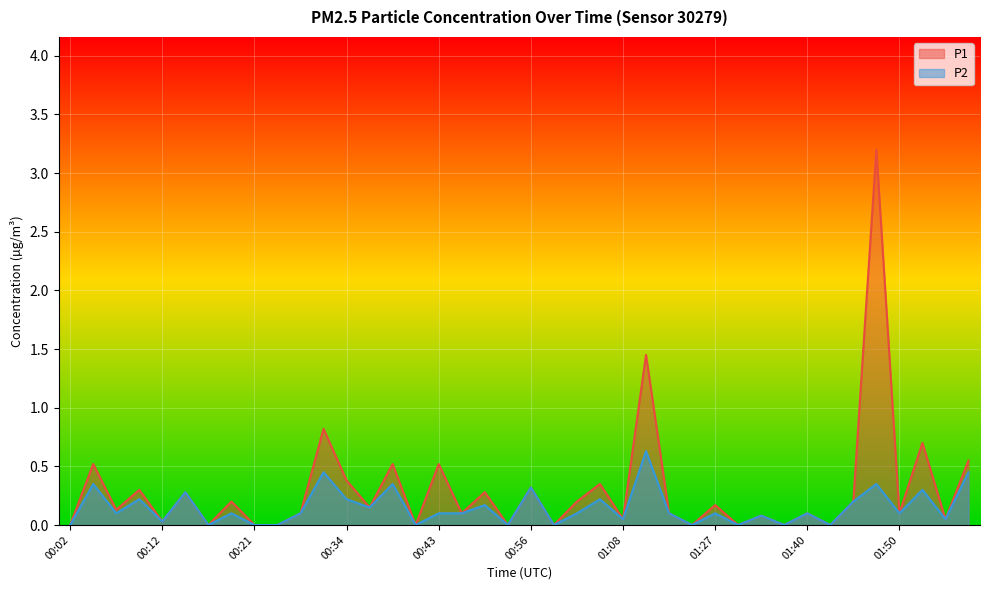

Reading left to right, transcribe all the data shown in this chart.

P1: 00:02=0.0	00:04=0.5	00:07=0.1	00:09=0.3	00:12=0.0	00:14=0.3	00:16=0.0	00:19=0.2	00:21=0.0	00:26=0.0	00:29=0.1	00:31=0.8	00:34=0.4	00:36=0.1	00:38=0.5	00:41=0.0	00:43=0.5	00:46=0.1	00:51=0.3	00:53=0.0	00:56=0.3	00:58=0.0	01:00=0.2	01:03=0.3	01:08=0.1	01:17=1.4	01:22=0.1	01:24=0.0	01:27=0.2	01:29=0.0	01:35=0.1	01:37=0.0	01:40=0.1	01:42=0.0	01:45=0.2	01:47=3.2	01:50=0.1	01:52=0.7	01:54=0.1	01:57=0.6
P2: 00:02=0.0	00:04=0.3	00:07=0.1	00:09=0.2	00:12=0.0	00:14=0.3	00:16=0.0	00:19=0.1	00:21=0.0	00:26=0.0	00:29=0.1	00:31=0.5	00:34=0.2	00:36=0.1	00:38=0.3	00:41=0.0	00:43=0.1	00:46=0.1	00:51=0.2	00:53=0.0	00:56=0.3	00:58=0.0	01:00=0.1	01:03=0.2	01:08=0.1	01:17=0.6	01:22=0.1	01:24=0.0	01:27=0.1	01:29=0.0	01:35=0.1	01:37=0.0	01:40=0.1	01:42=0.0	01:45=0.2	01:47=0.3	01:50=0.1	01:52=0.3	01:54=0.1	01:57=0.5